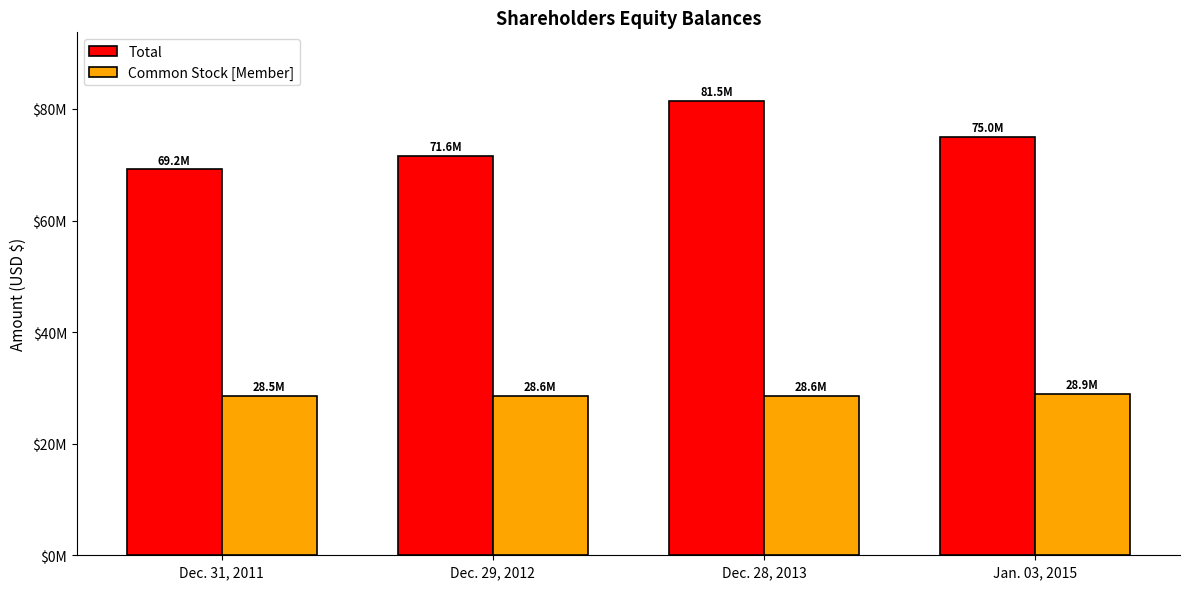

What are all the series names shown in the legend?

Total, Common Stock [Member]